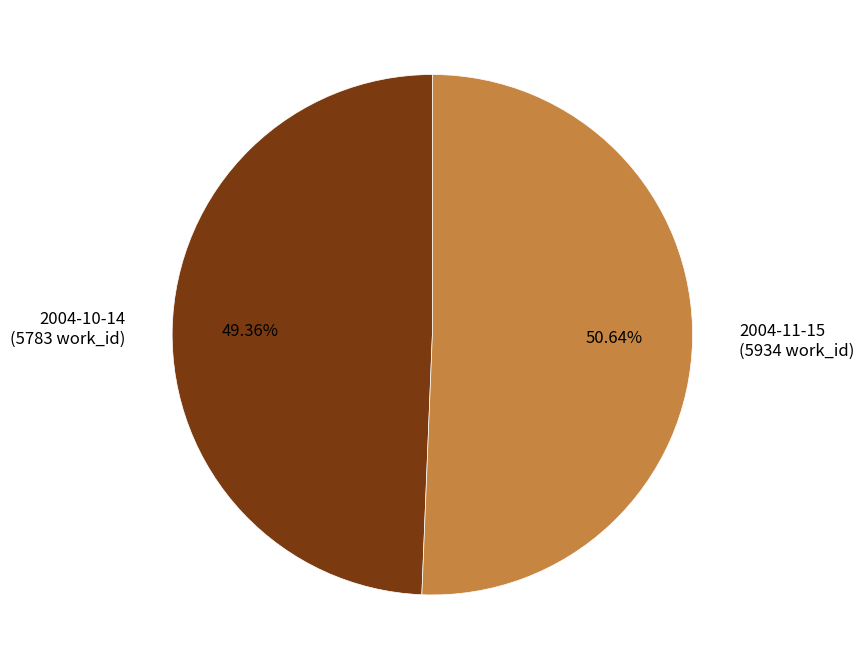

Which category has the smallest portion of the pie?

2004-10-14